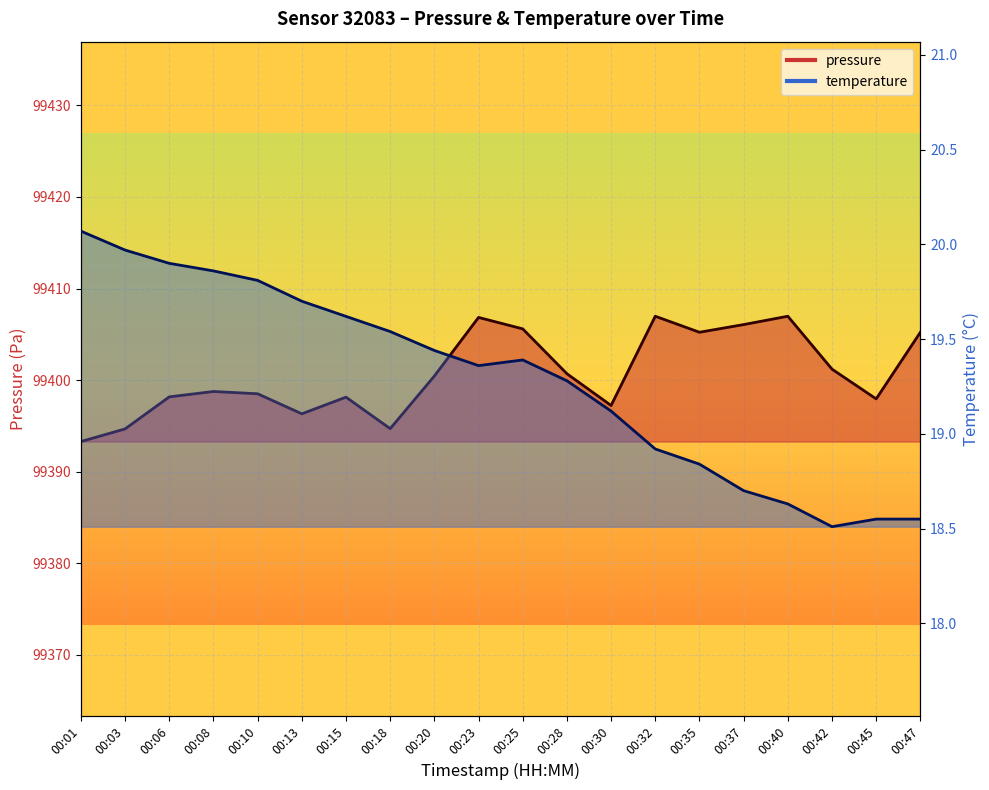

True or false: temperature and pressure intersect in this chart.

False